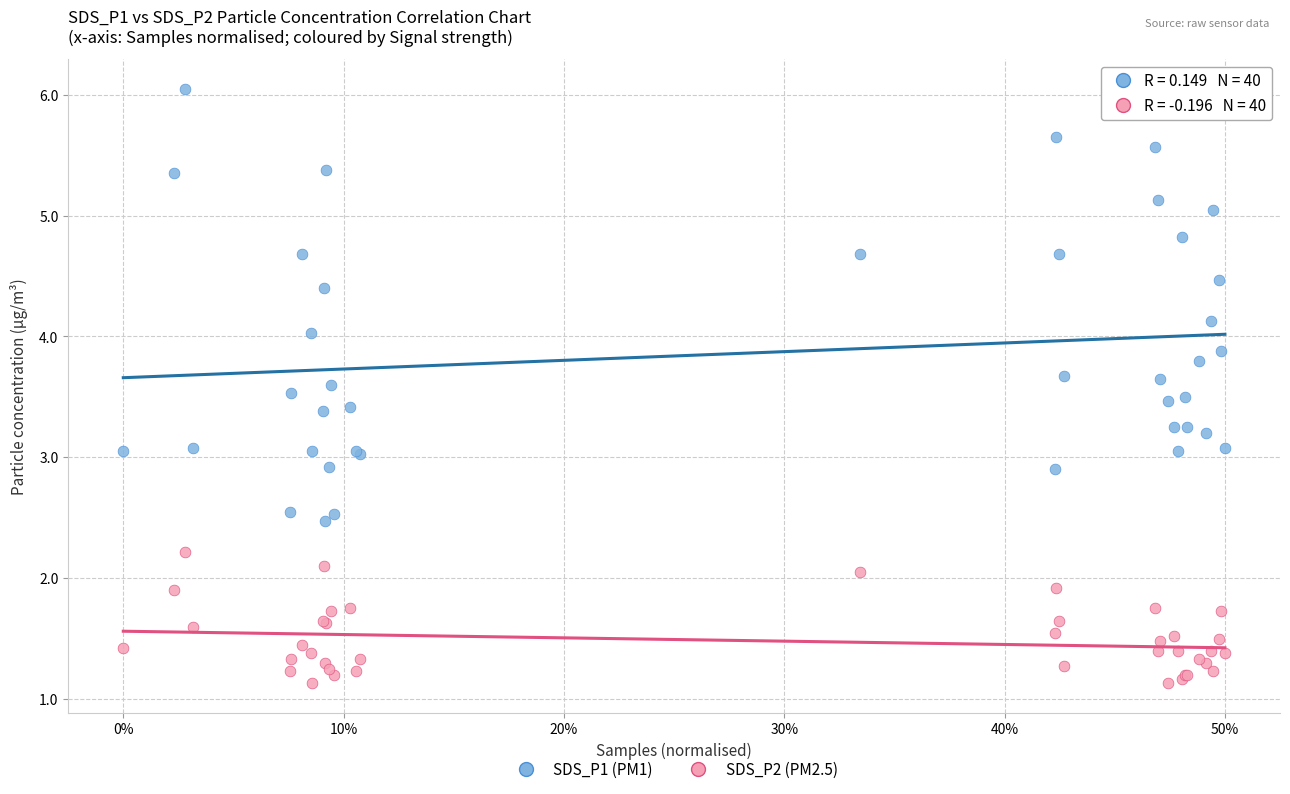

Which series has the largest Y range (max minus min)?

SDS_P1 (PM1)